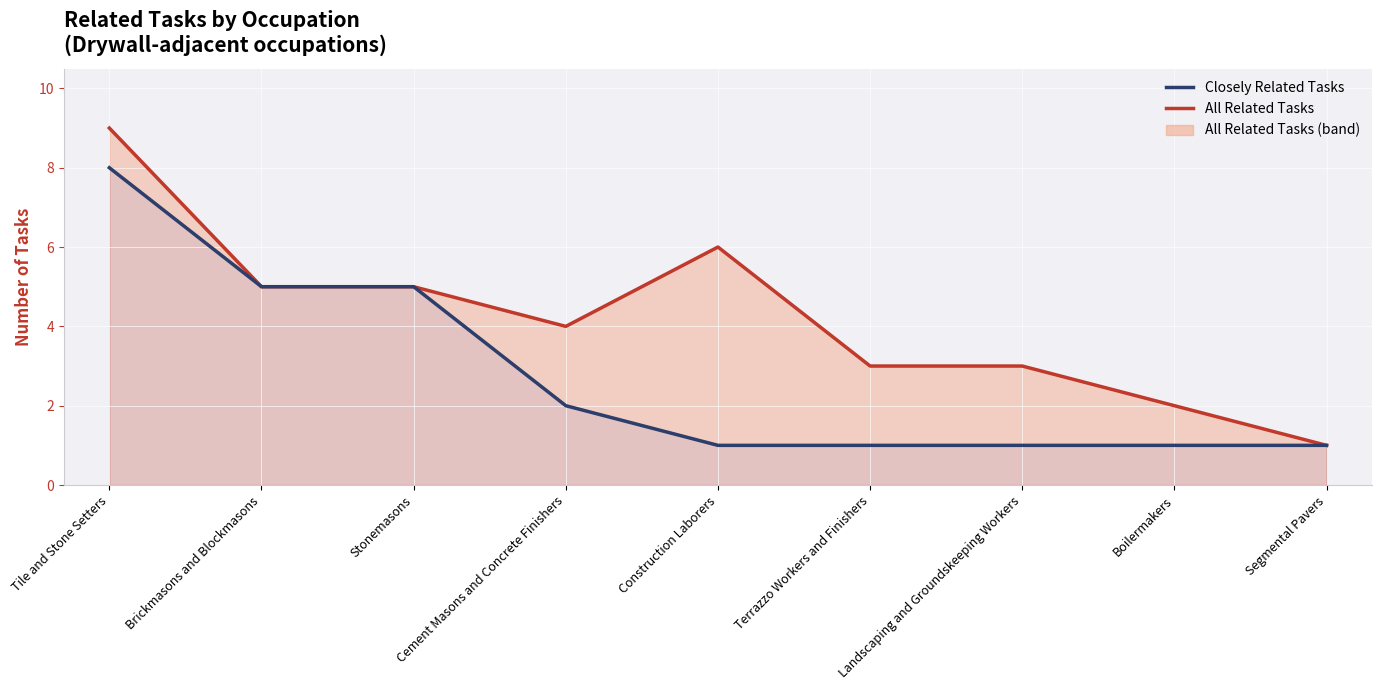

What position from the right is Stonemasons?

7